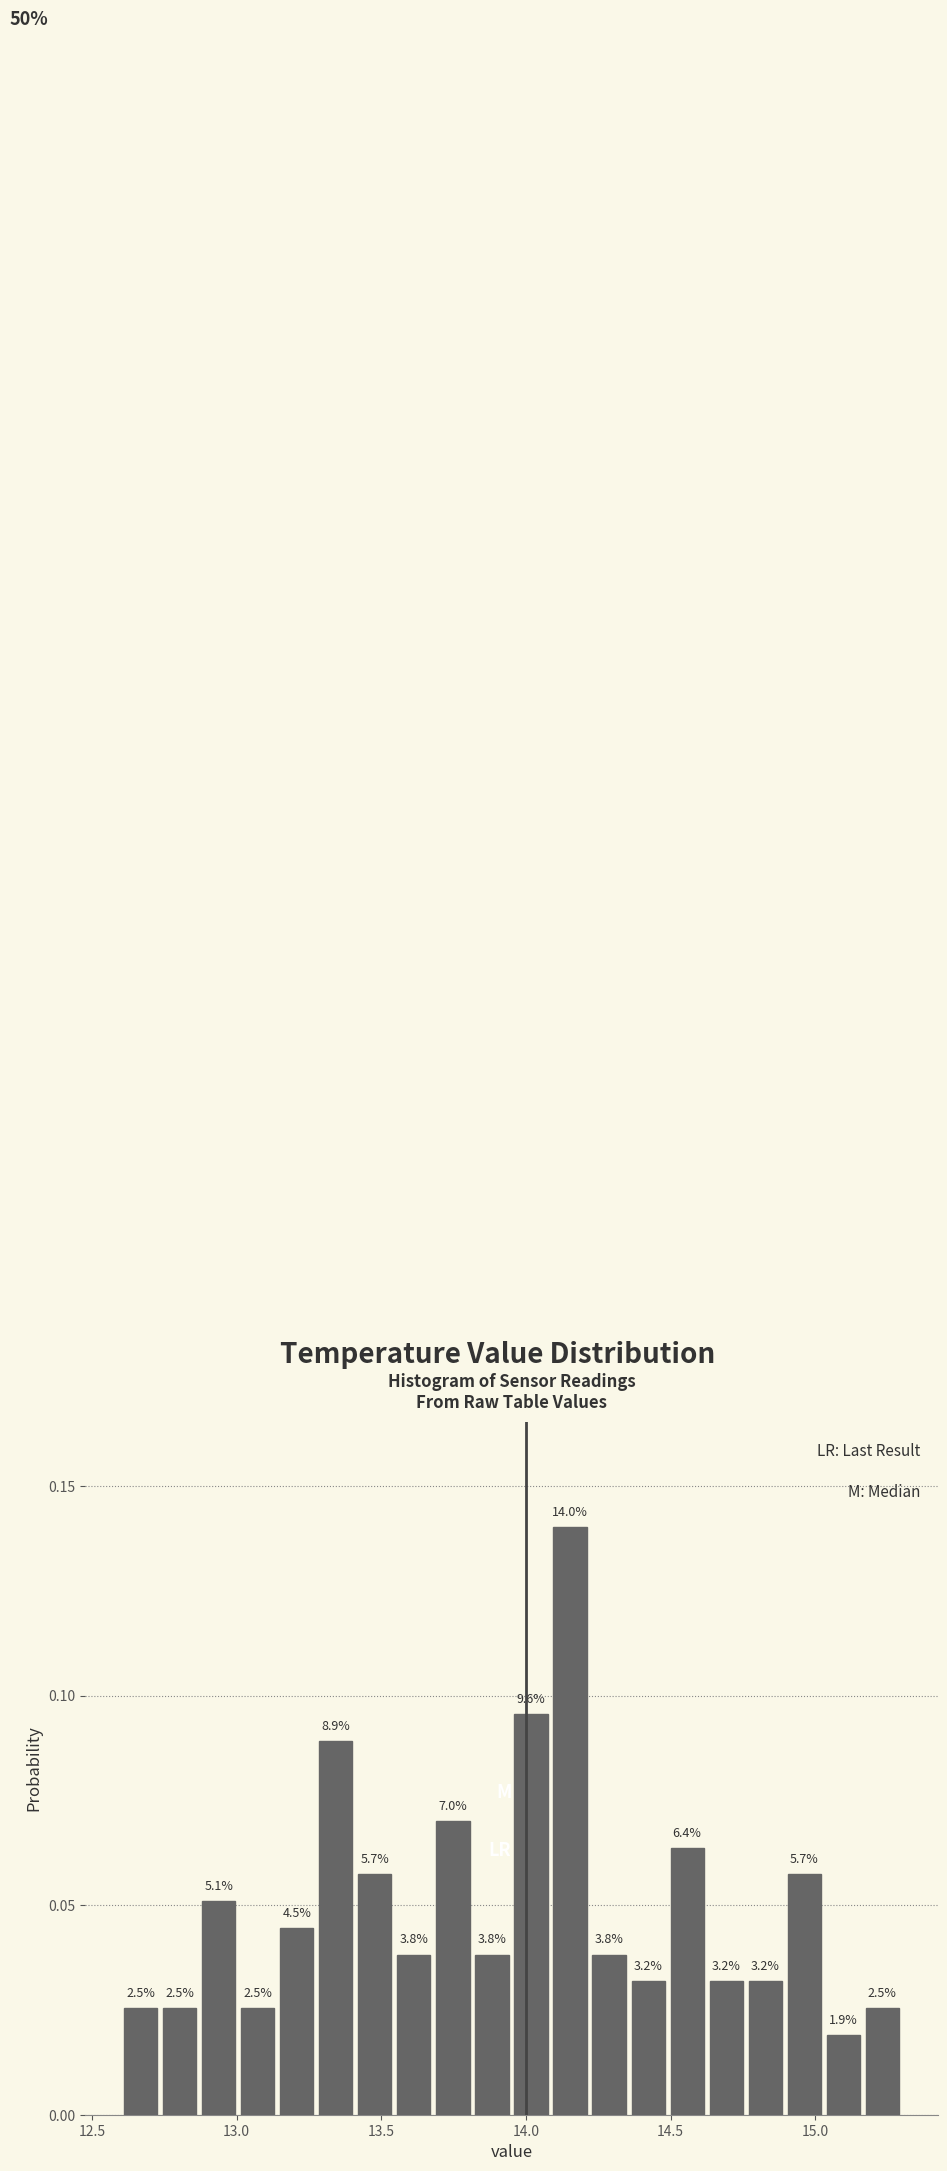

Around what value on the x-axis is the tallest bar? Give the approximate position of its centre, as read against the axis.

14.15